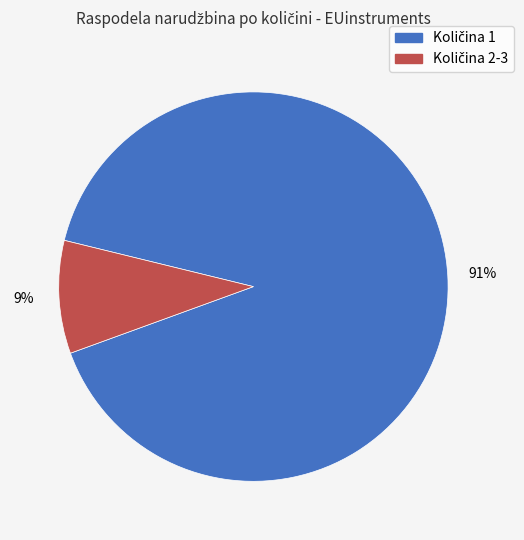

To the nearest percent, what is the average slice percentage?

50%